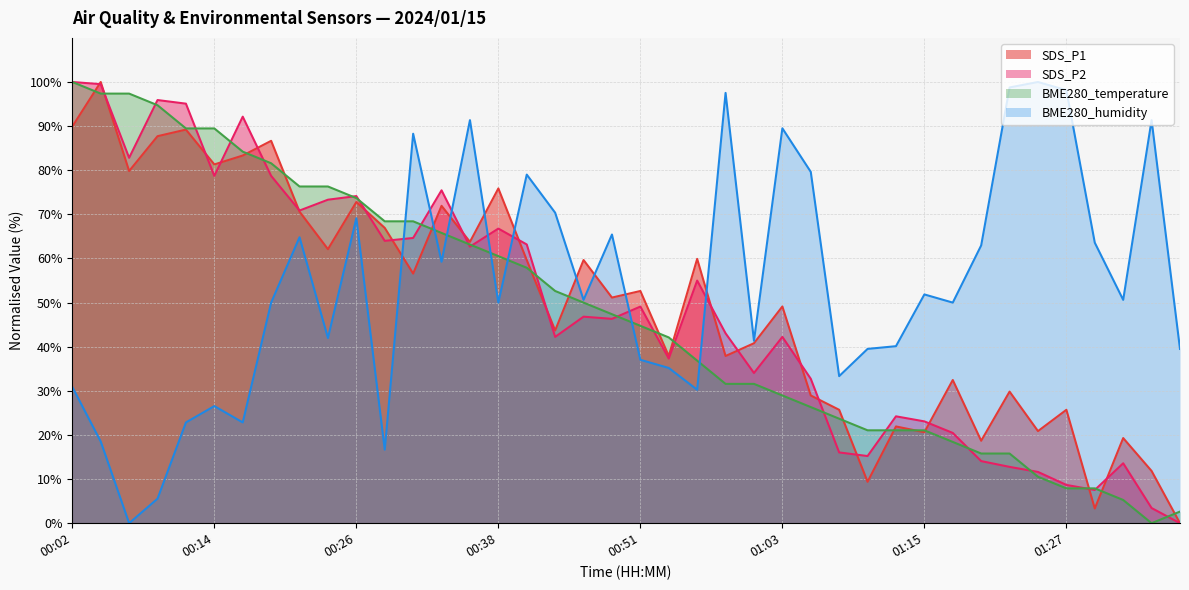

The BME280_humidity series shows 90.9 at 00:48. True or false?

False